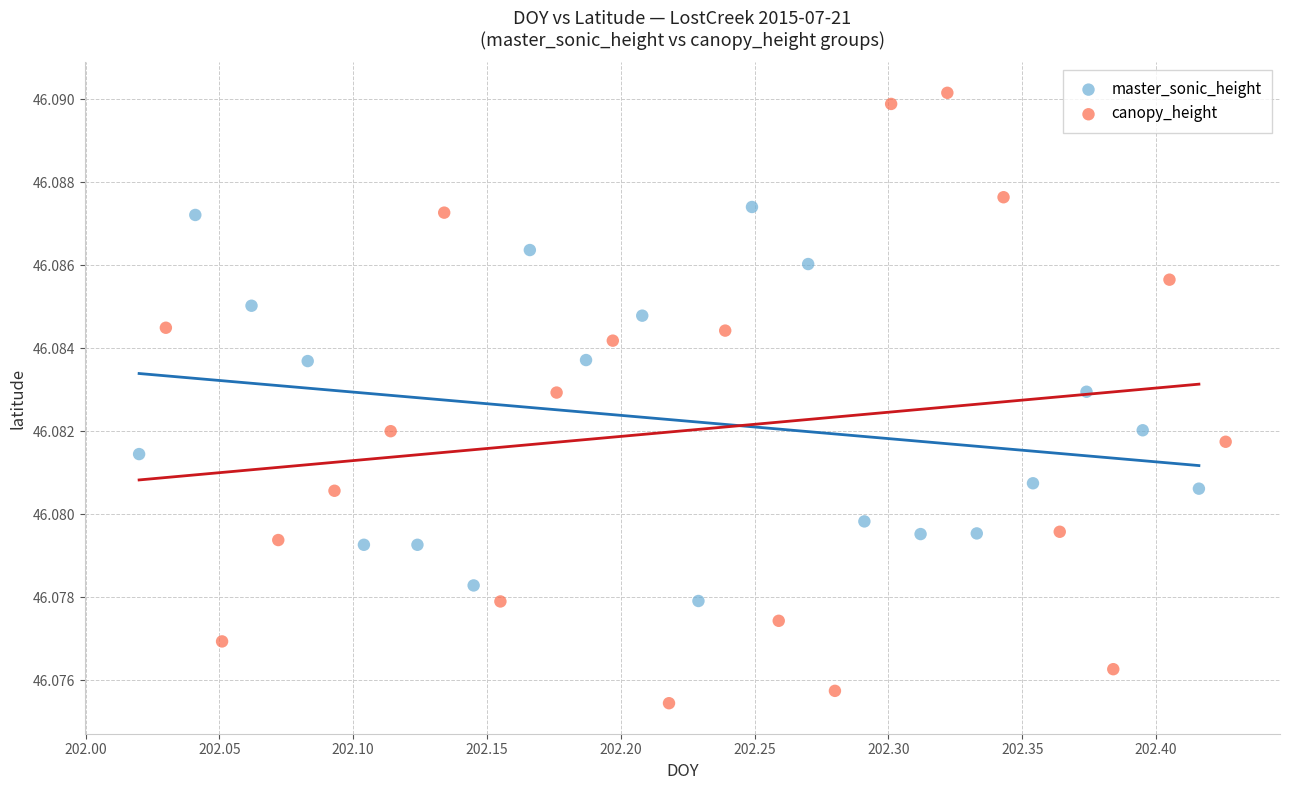

Which series reaches the minimum Y coordinate?

canopy_height